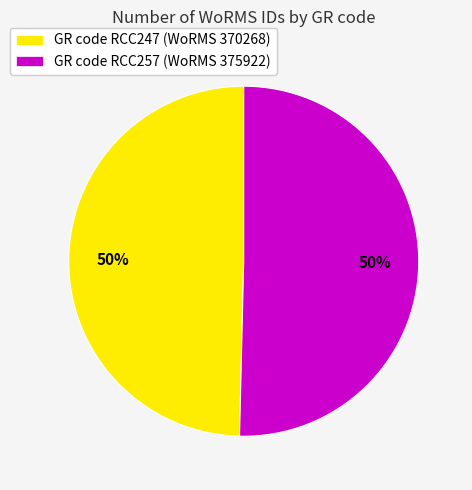

Is the sum of GR code RCC257 (WoRMS 375922) and GR code RCC247 (WoRMS 370268) greater than half?

Yes